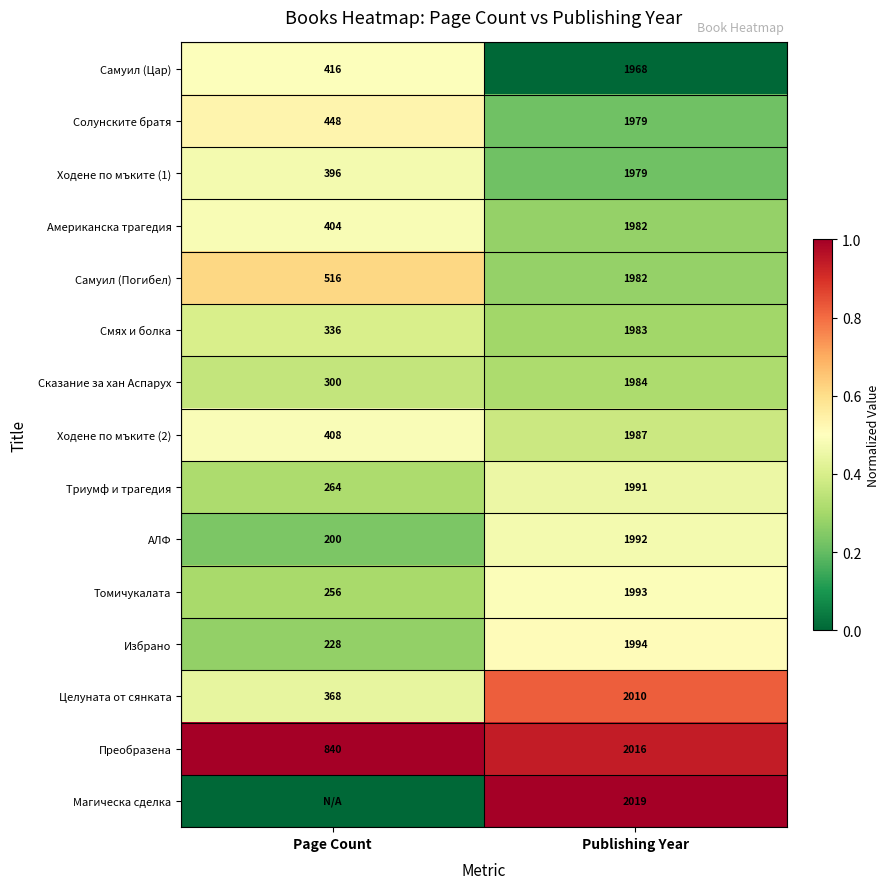

What is the difference between the Триумф и трагедия values at Page Count and Publishing Year?

1727